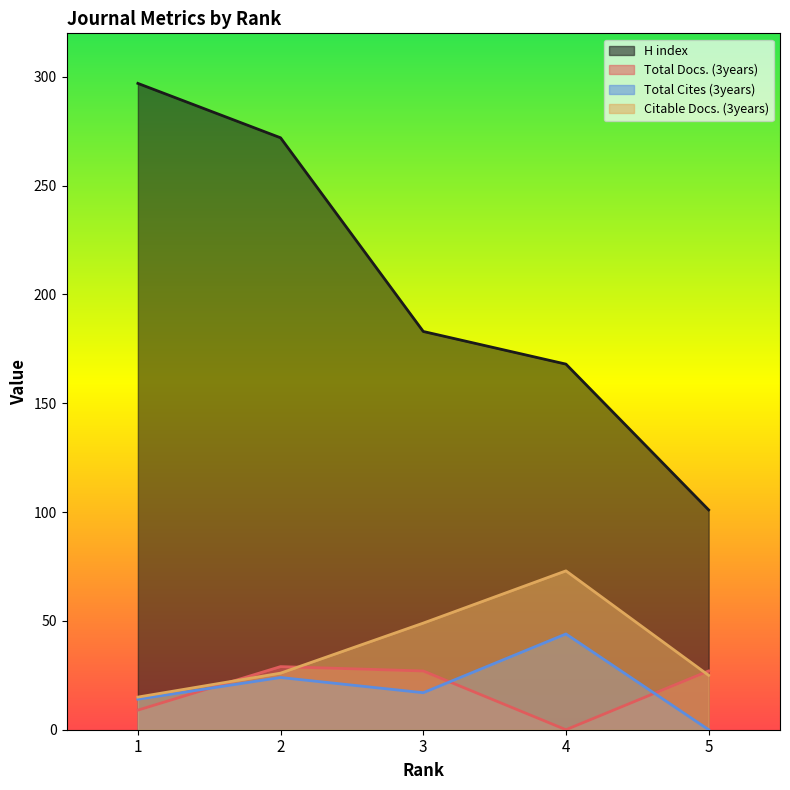

Between which two adjacent categories do Total Docs. (3years) and Total Cites (3years) first intersect?

1 and 2